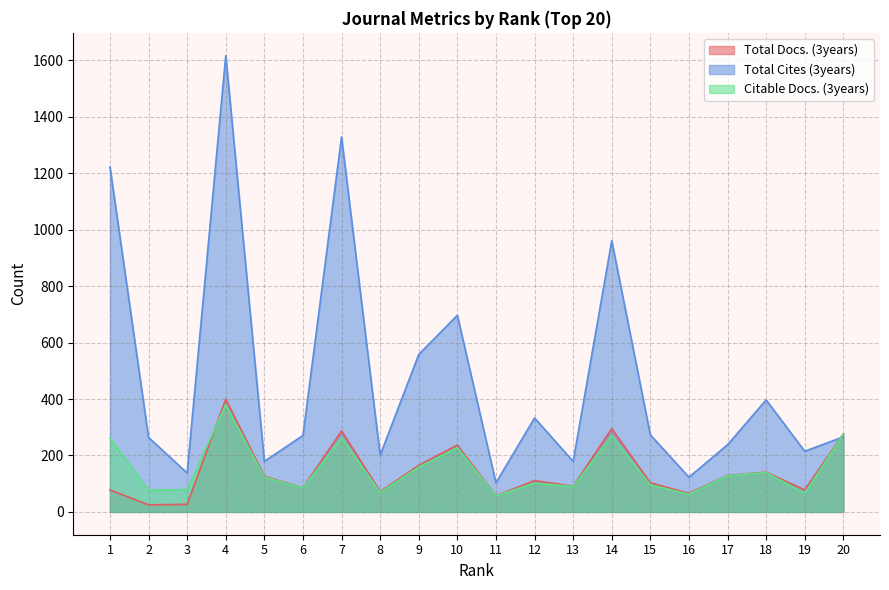

Rank the series at 17 from lowest to highest value.

Citable Docs. (3years), Total Docs. (3years), Total Cites (3years)